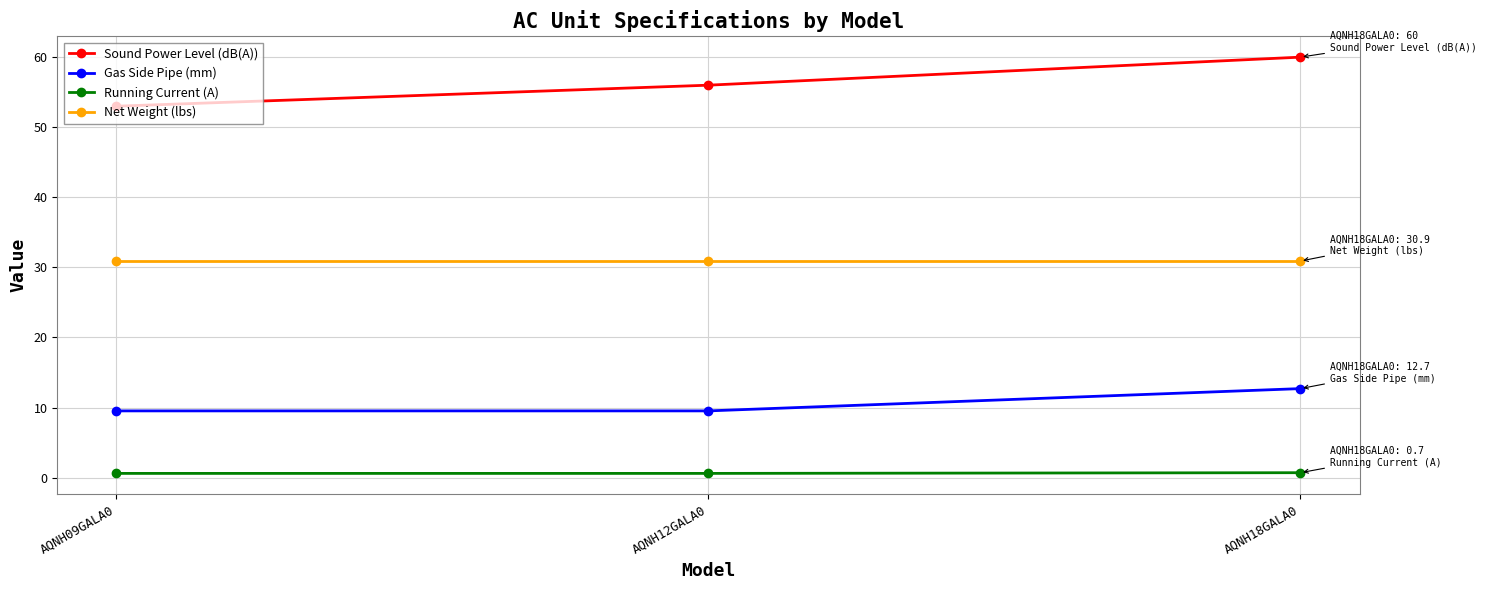

What is the difference between the highest and lowest values at AQNH09GALA0?

52.4